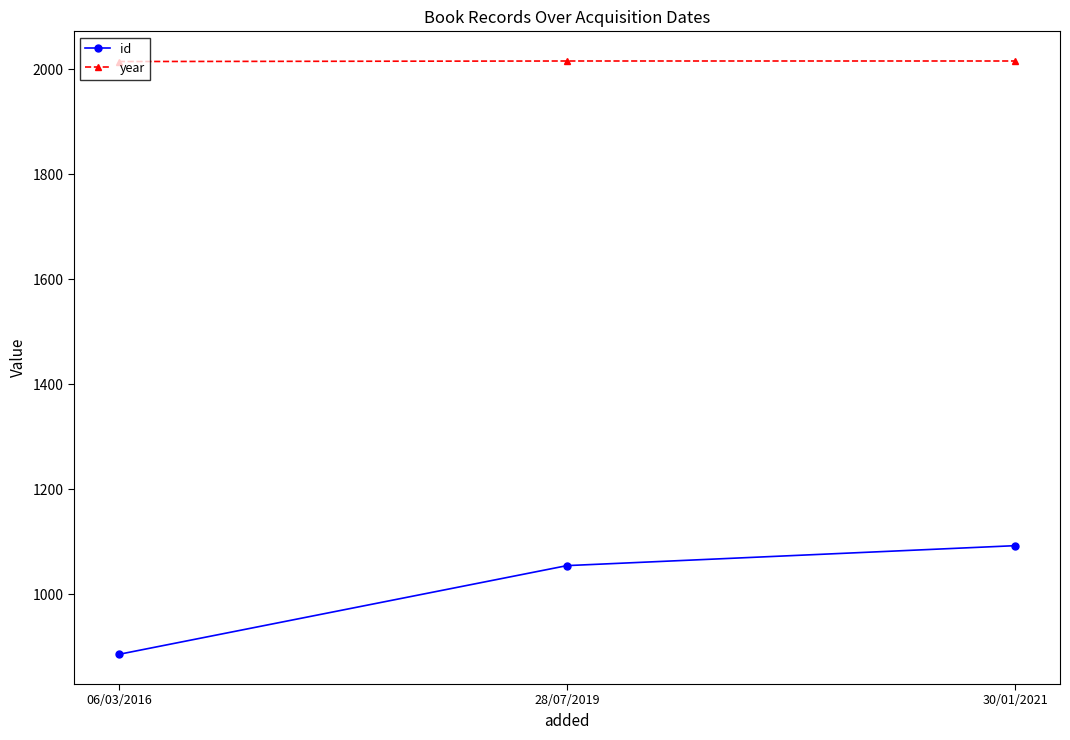

At how many categories does at least one series exceed 889?

3